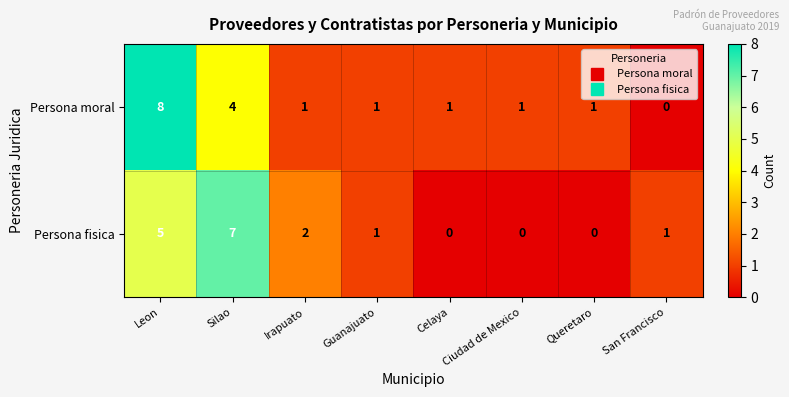

Rank the series by their average value, from highest to lowest.

Persona moral, Persona fisica